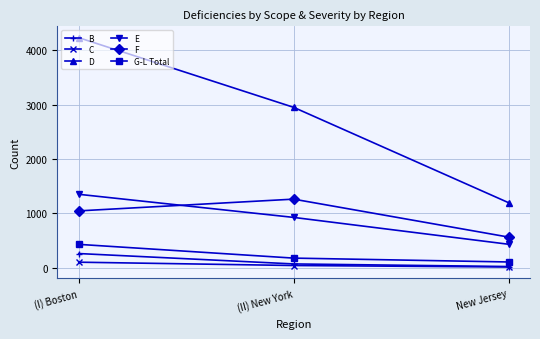

What are all the series names shown in the legend?

B, C, D, E, F, G-L Total